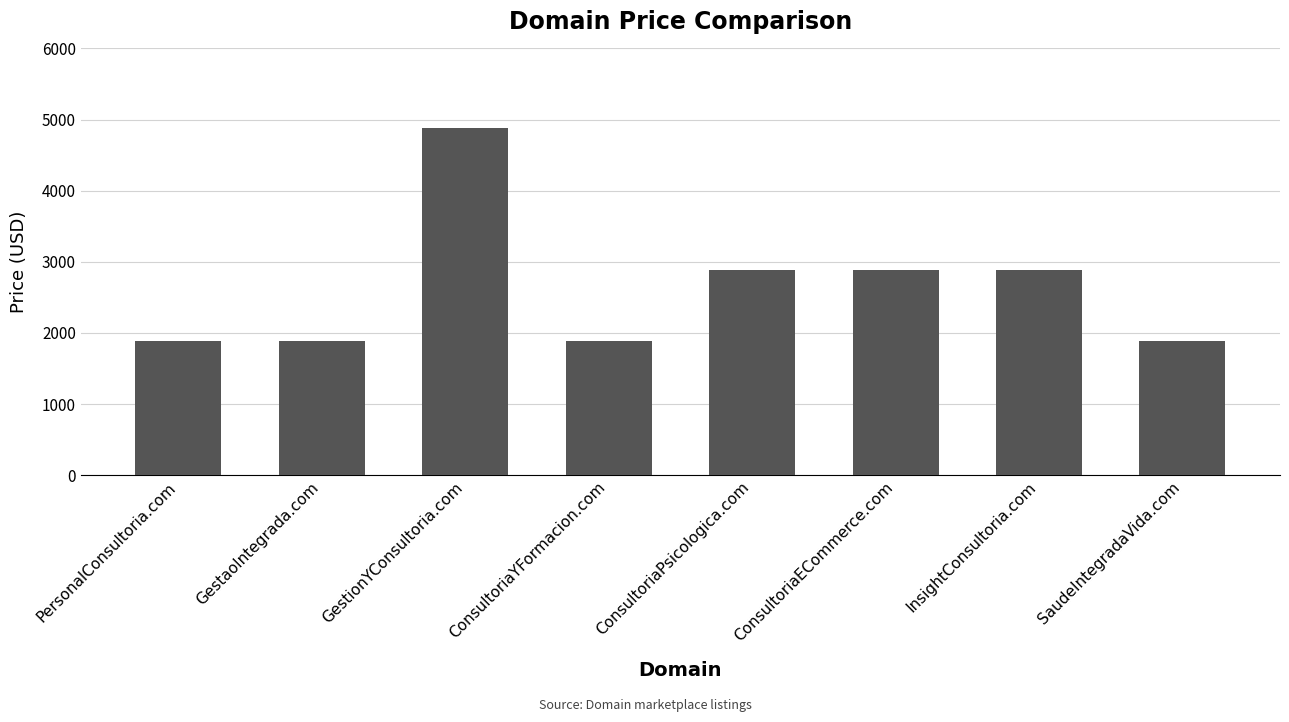

What is the difference between the maximum and minimum values?

3000